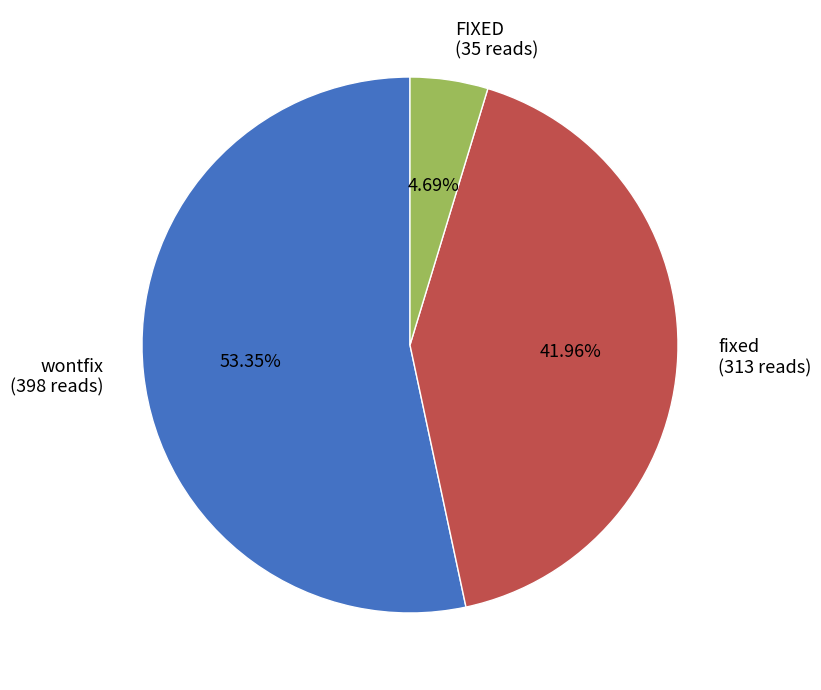

What is the ratio of the value at FIXED to the value at wontfix?

0.1